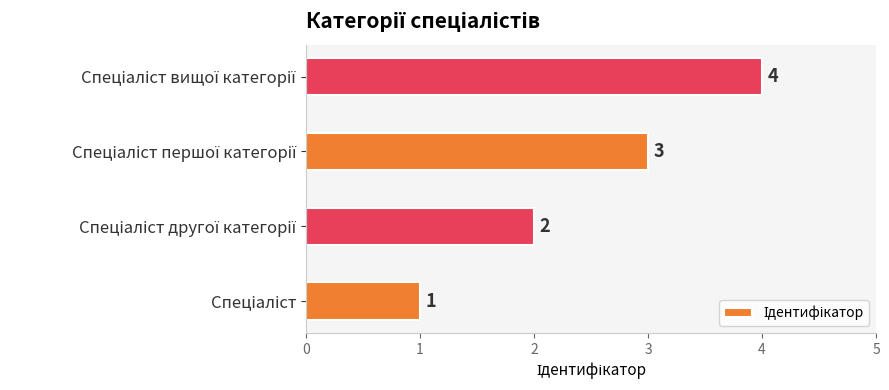

What is the greatest value displayed?

4